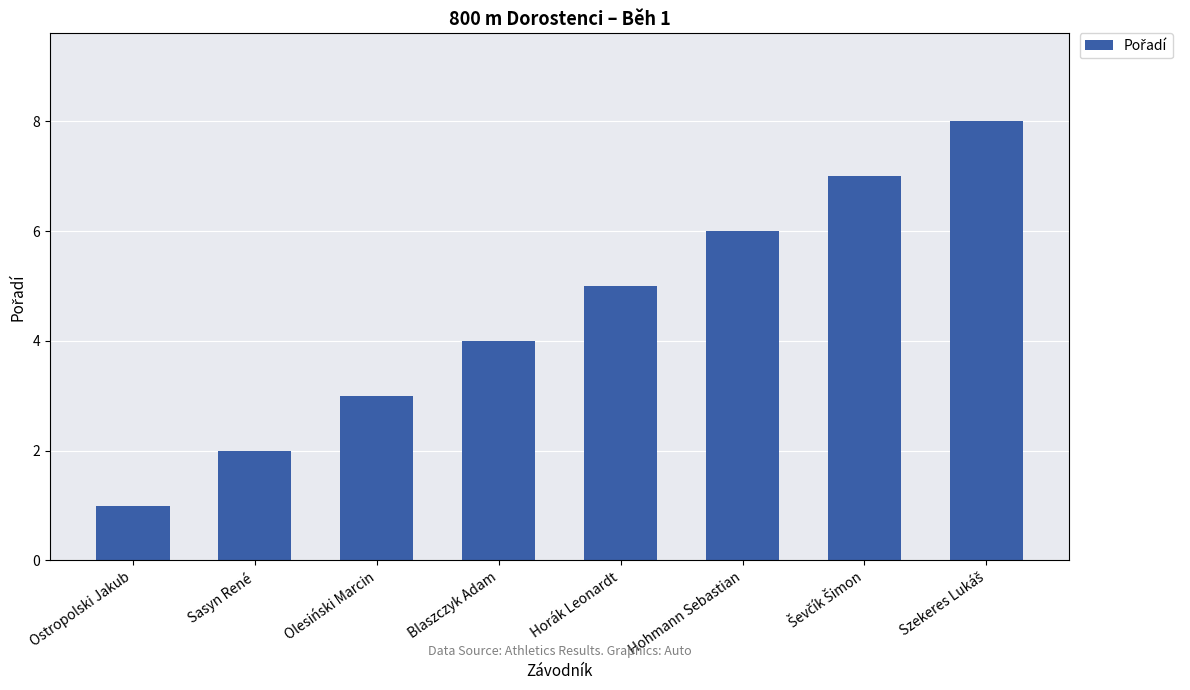

What position from the left is Ostropolski Jakub?

1